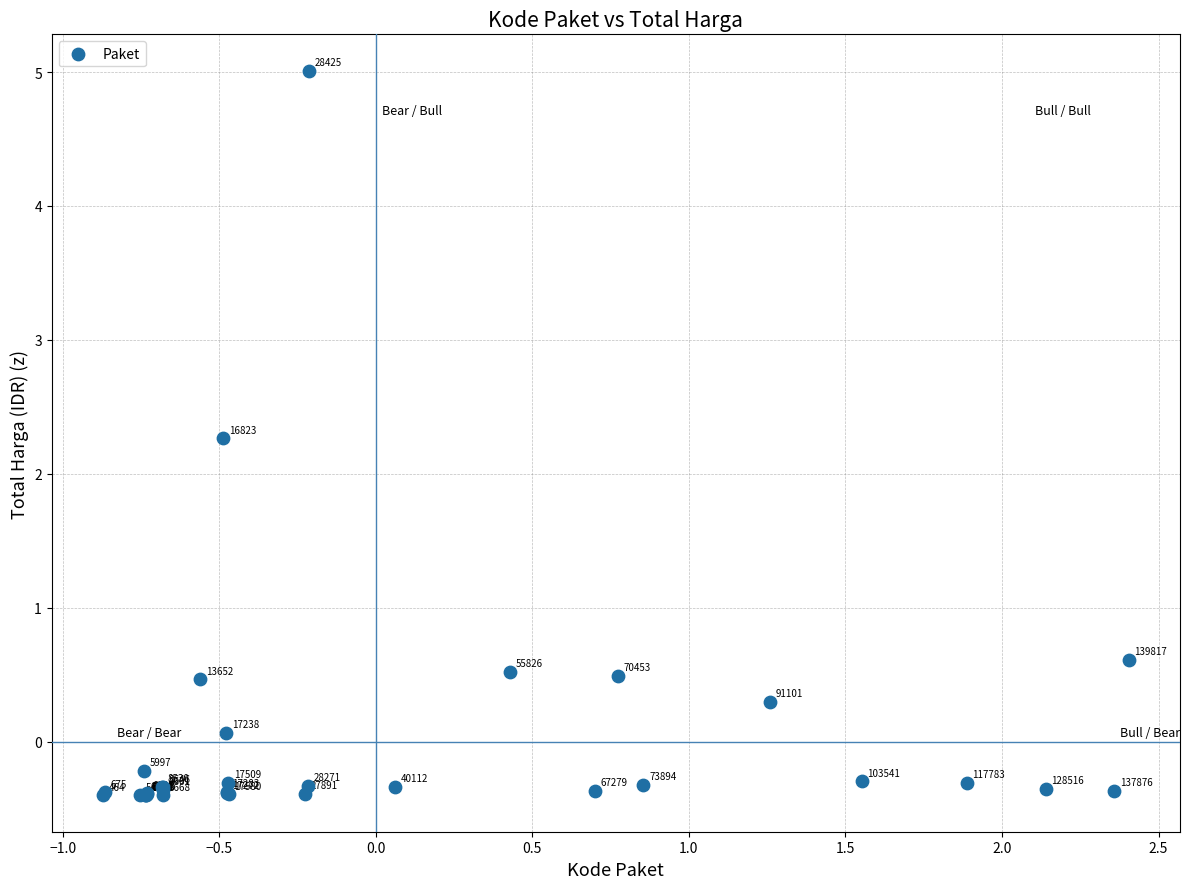

What Y value in the scatter plot is closest to 2?

2.3